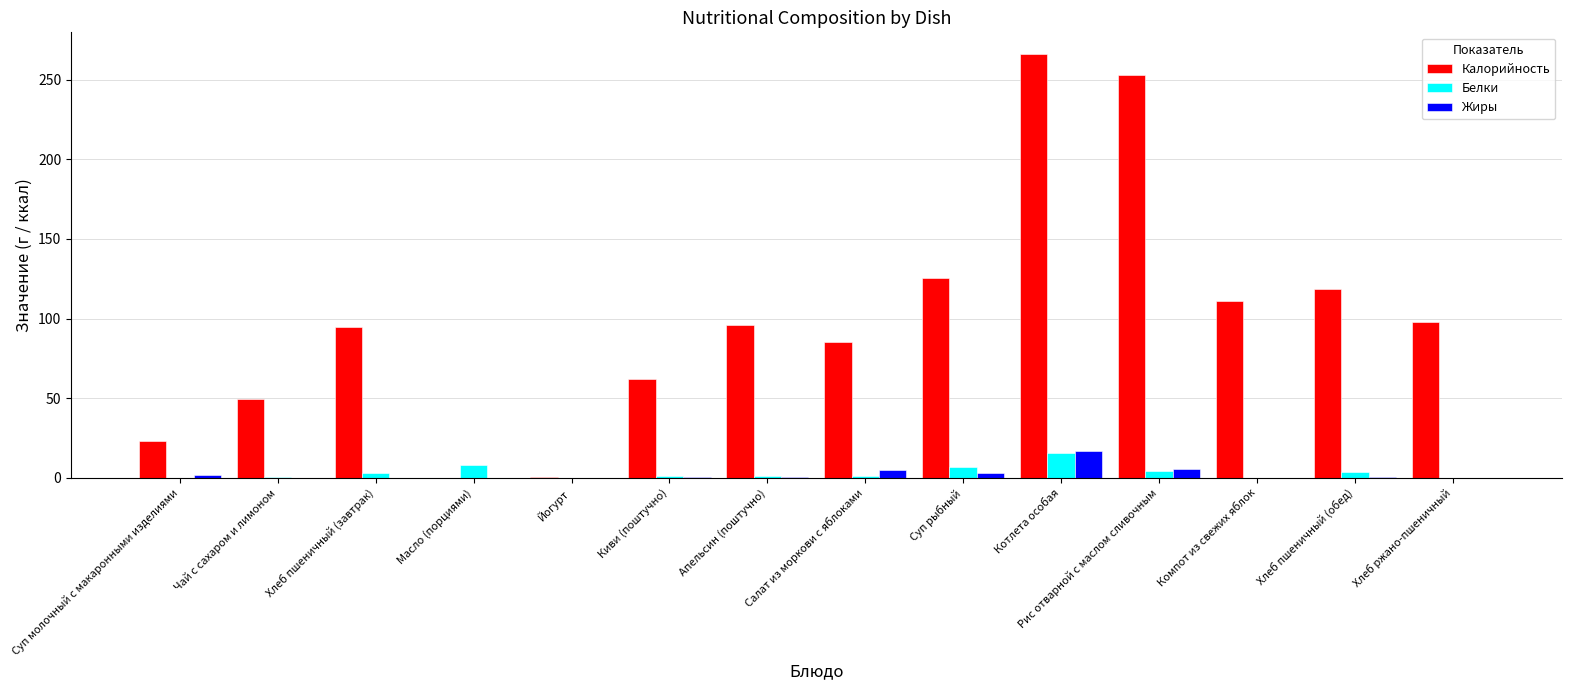

At which category is the sum across all series the highest?

Котлета особая